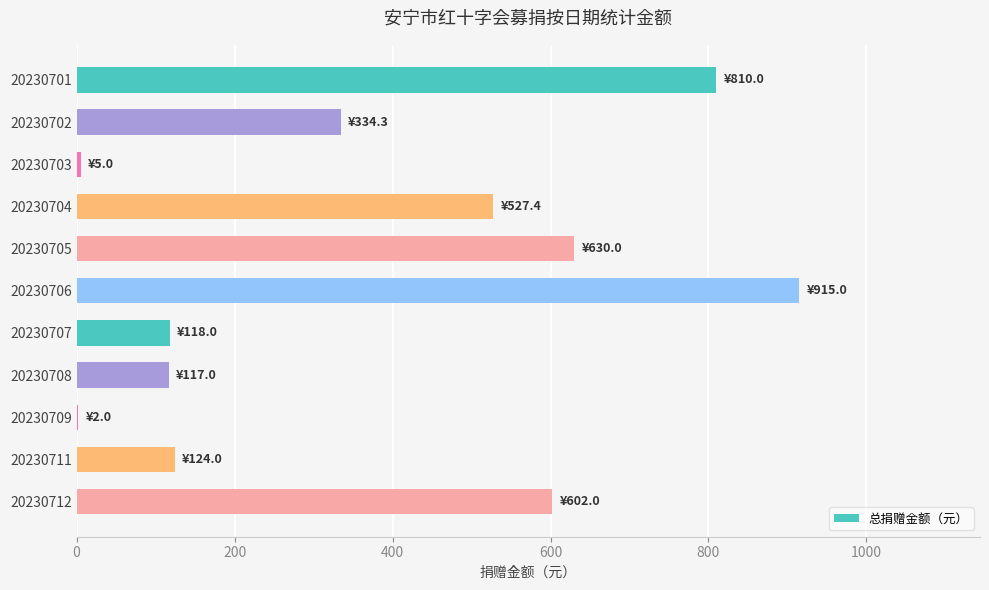

At which category does the chart reach its peak across all series?

20230706